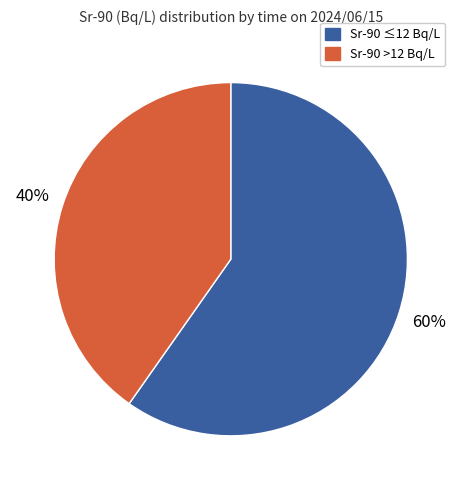

To the nearest percent, what is the difference between the largest and smallest slice percentages?

20%